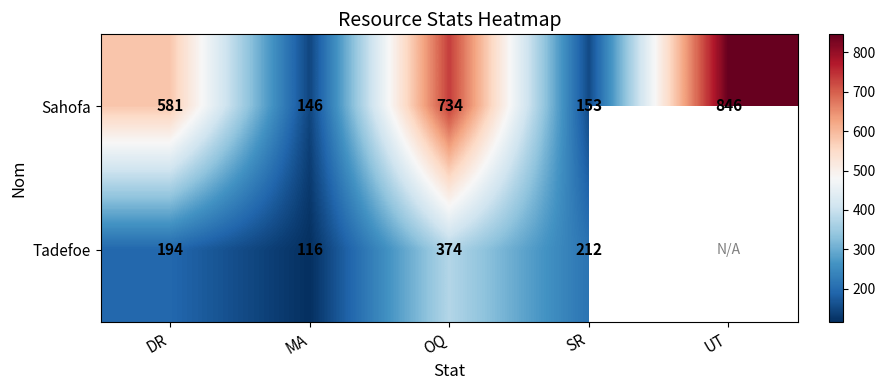

At MA, list the series in order from smallest to largest.

Tadefoe, Sahofa